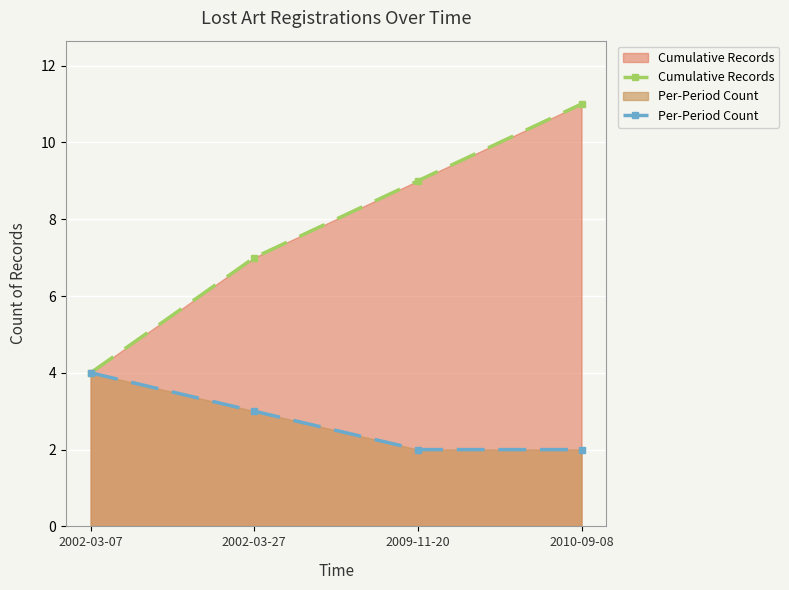

Count the Cumulative Records values in the range 7 to 11.

3